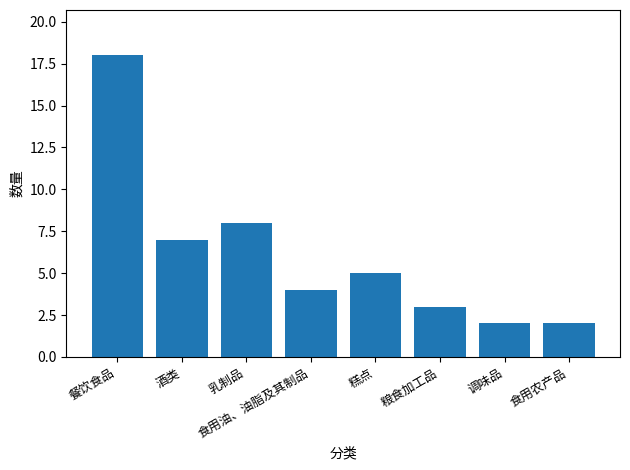

True or false: the data shows 2 at 调味品.

True